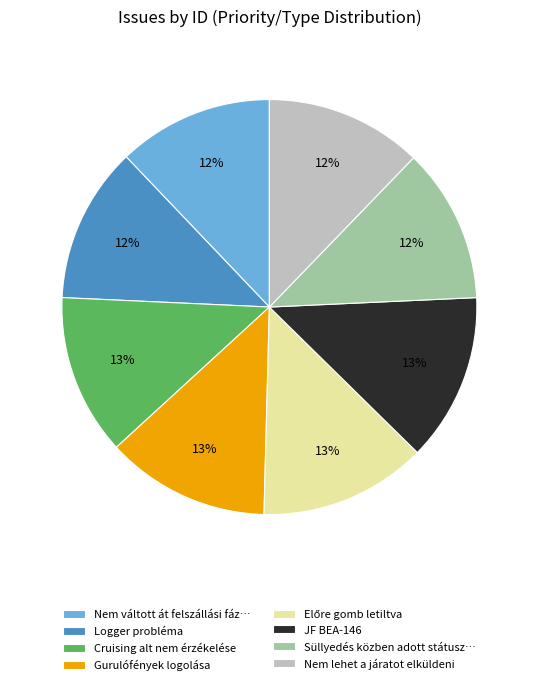

To the nearest percent, what portion does Logger probléma represent?

12%